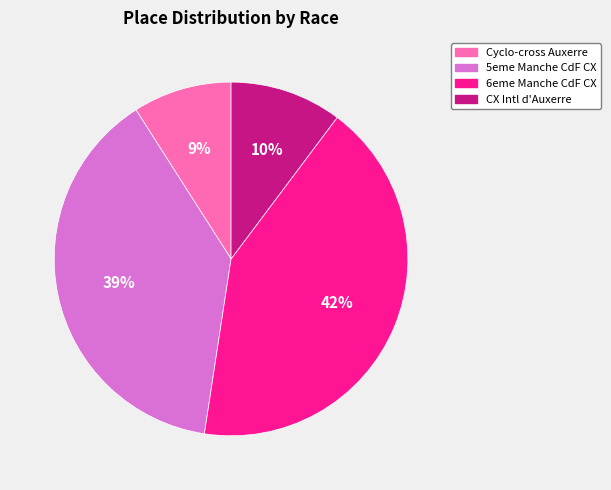

Which slice is the smallest?

Cyclo-cross Auxerre